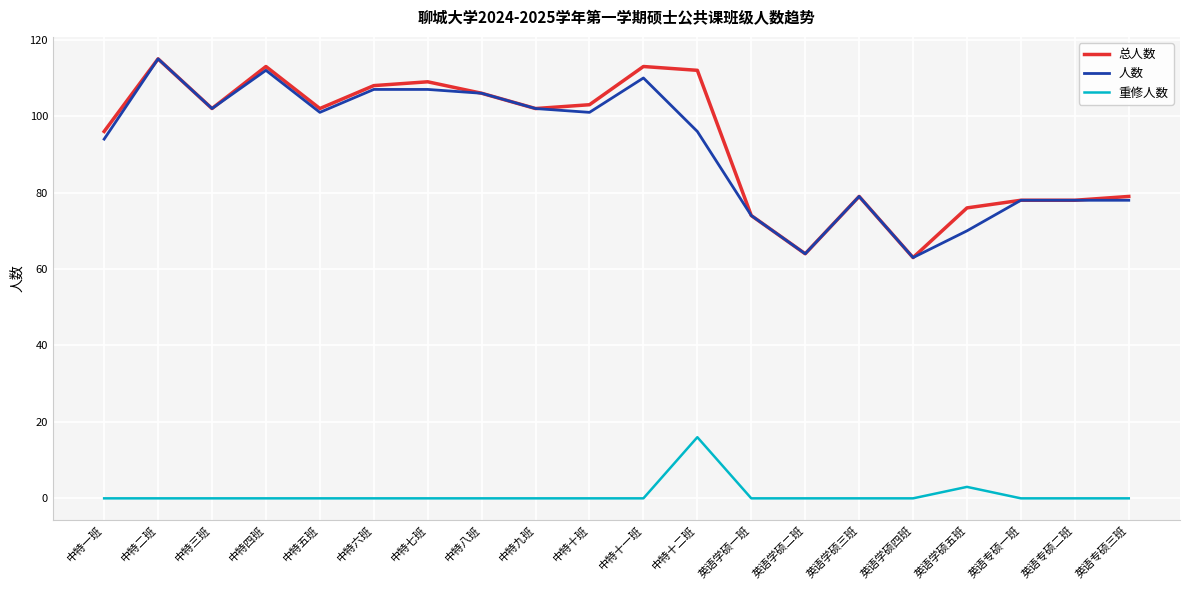

True or false: 总人数 has a value of 45 at 英语专硕三班.

False